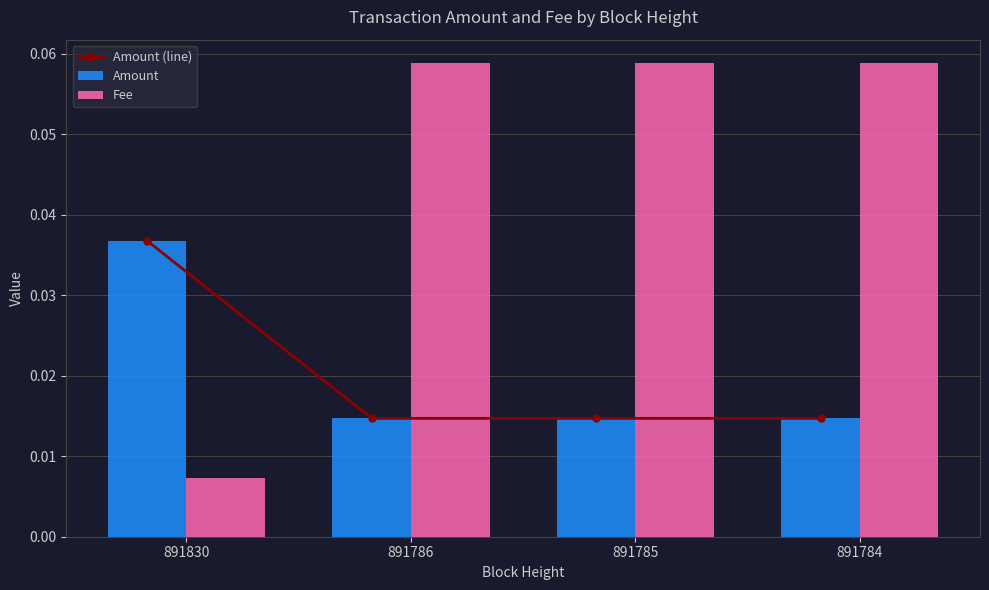

Is the value of Amount at 891786 greater than the value of Amount (line) at 891830?

No